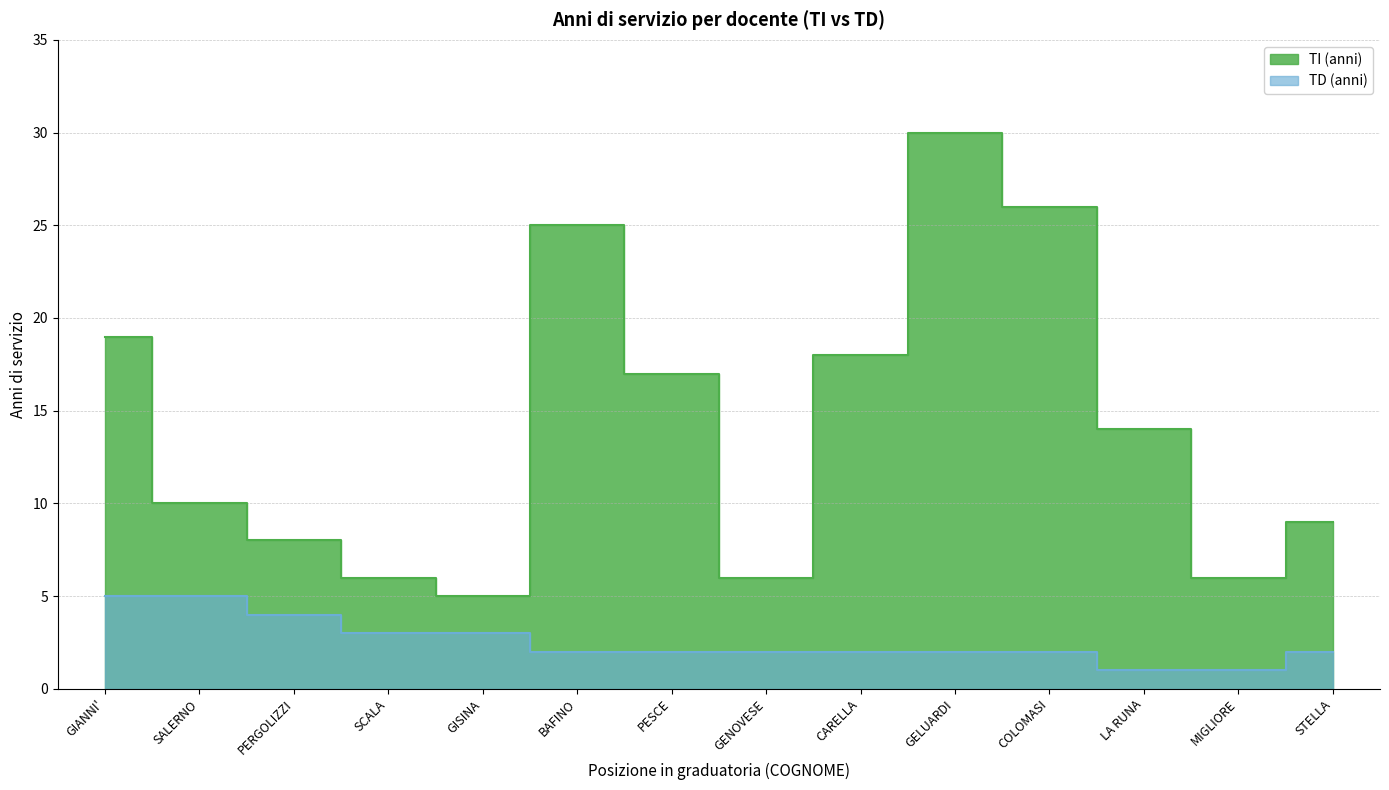

Where is TI (anni) nearest to the value 17?

PESCE